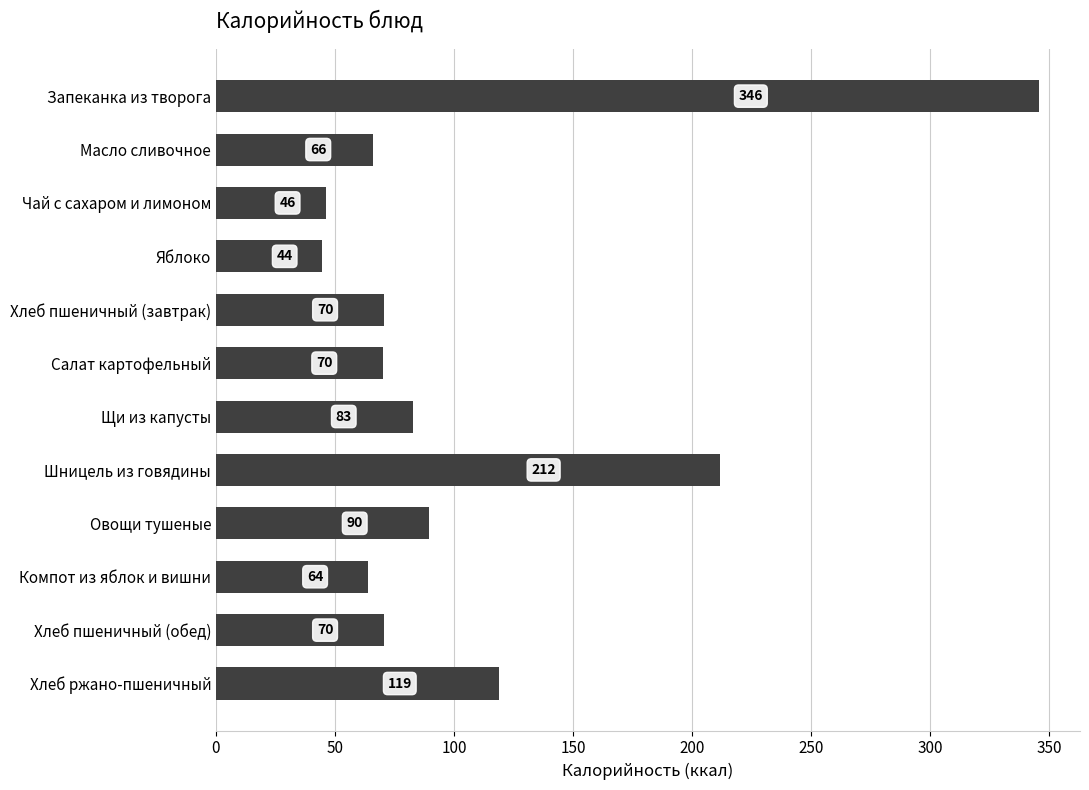

What position from the bottom is Шницель из говядины?

5